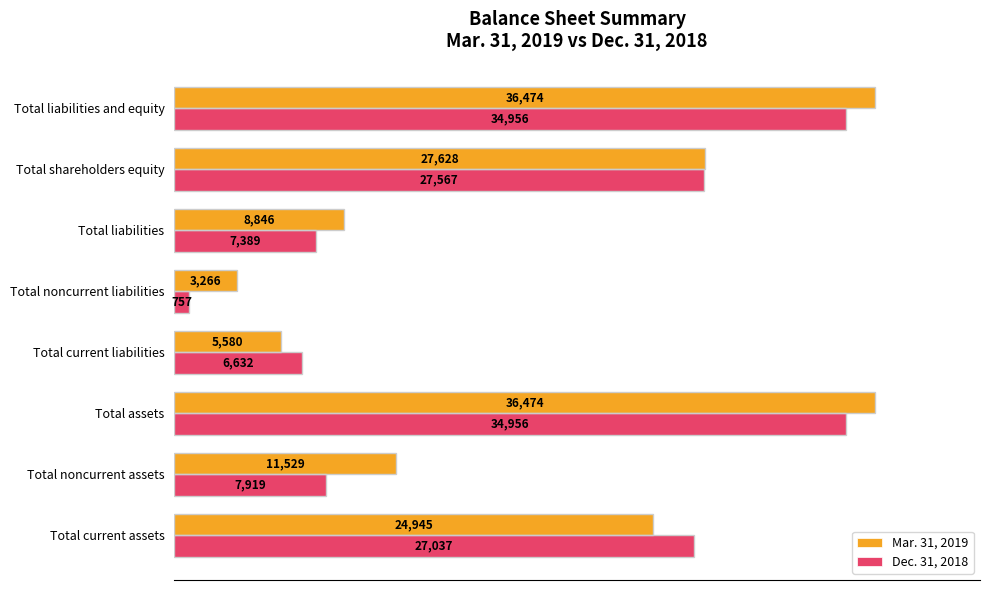

Read the Mar. 31, 2019 value at Total noncurrent assets, to the nearest 100.

11500